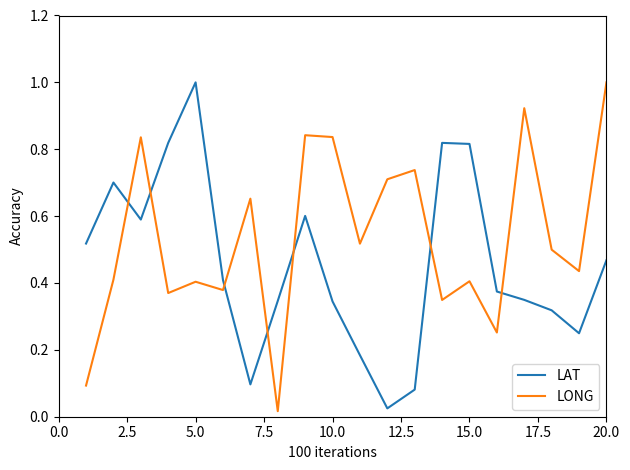

What is the maximum value shown in the chart?

1.0